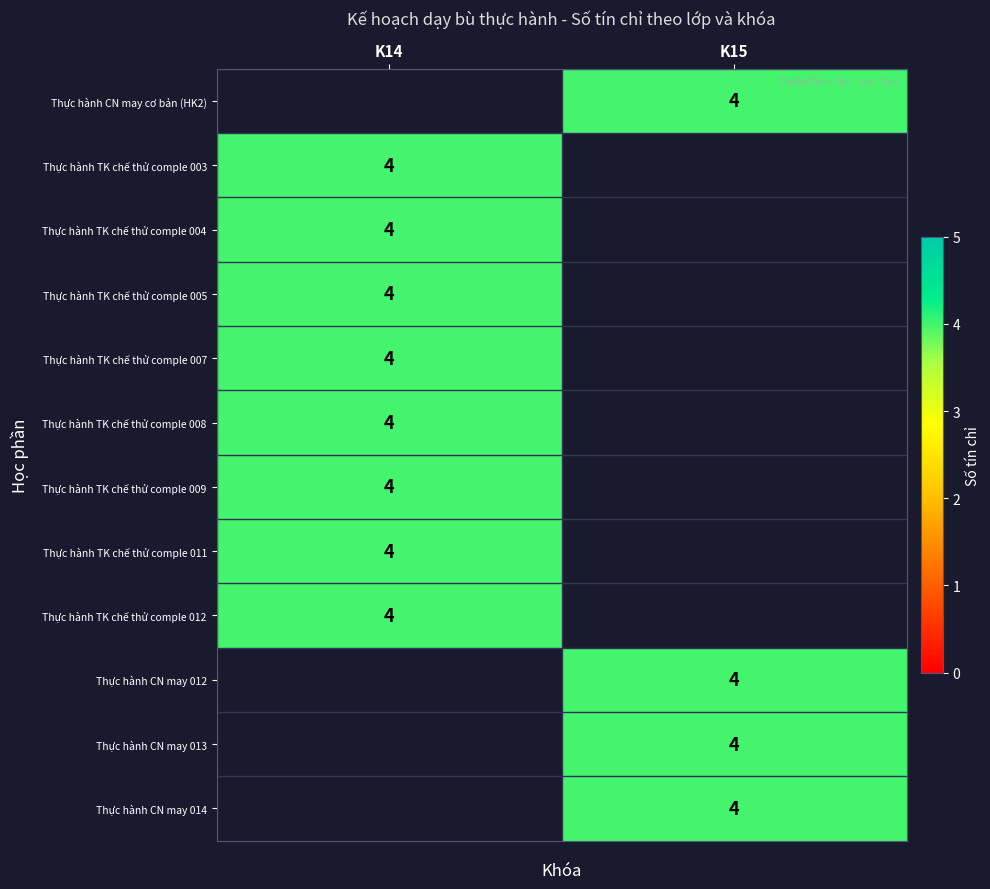

Count the number of data series in this chart.

12